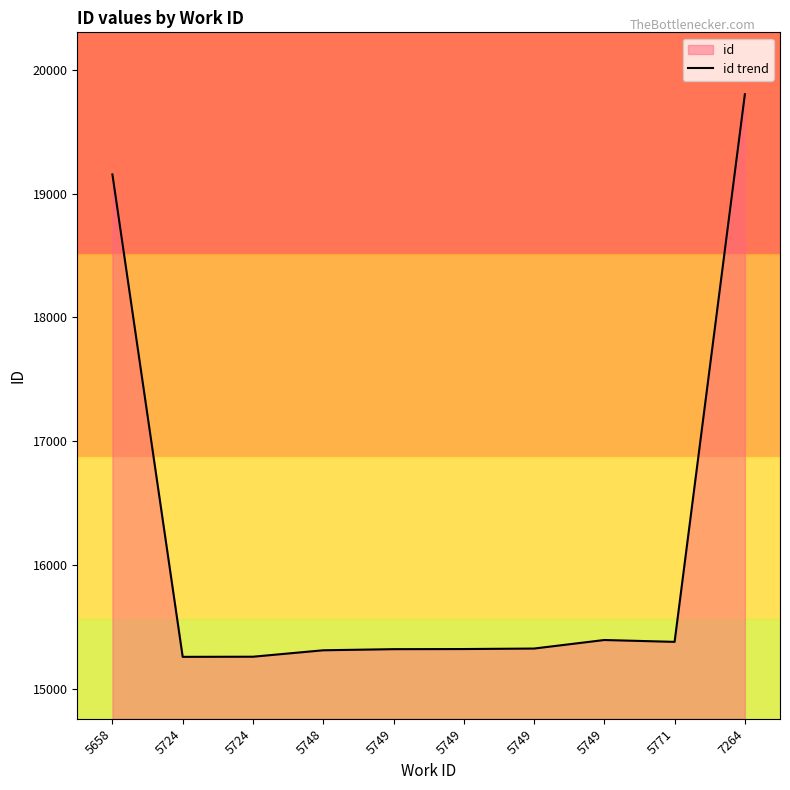

The chart shows a value of 3201 at 5771. True or false?

False